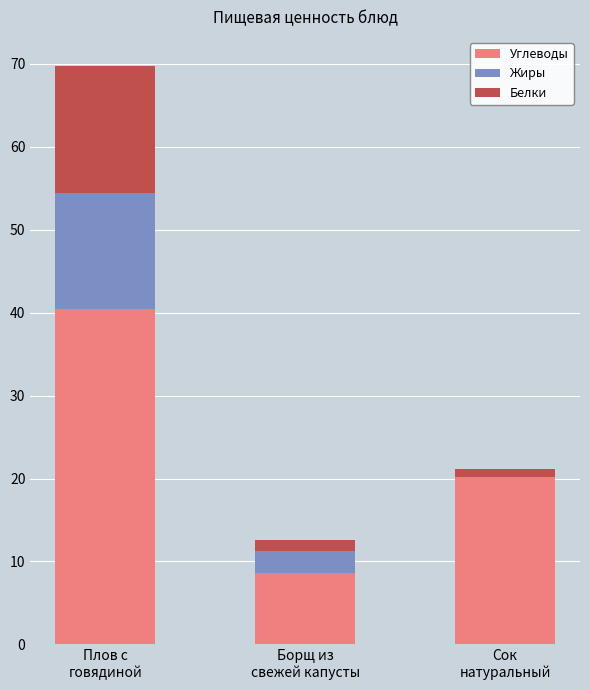

Which category has the highest value in the Углеводы series?

Плов с
говядиной